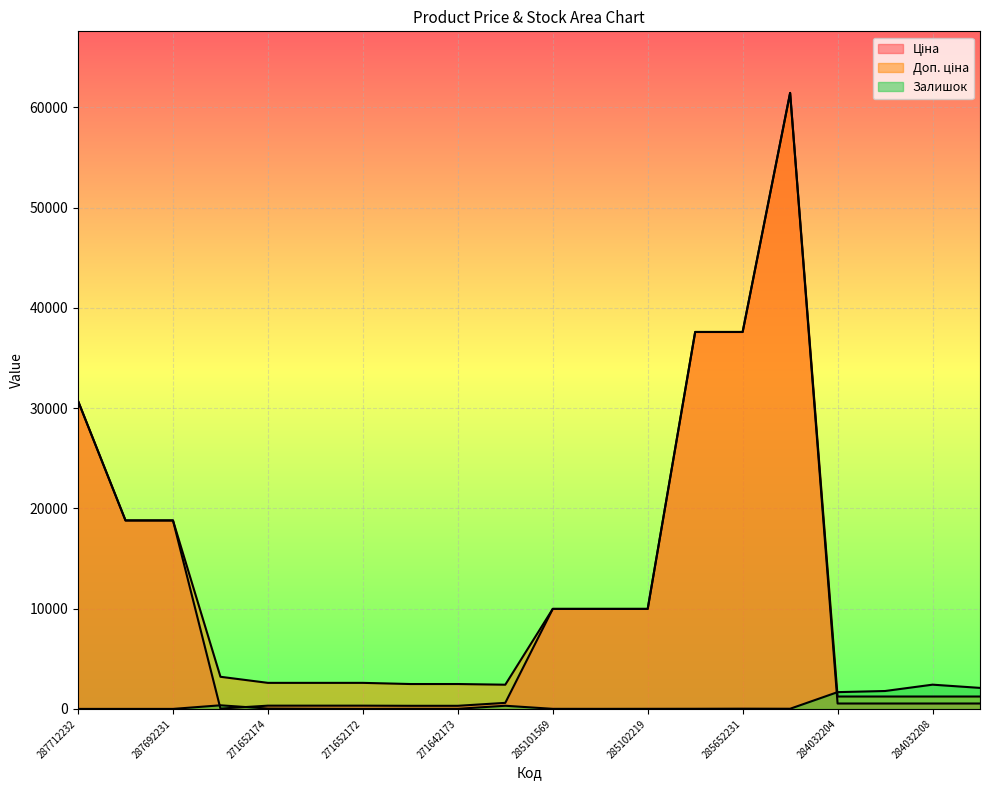

How many categories are shown in the chart?

20